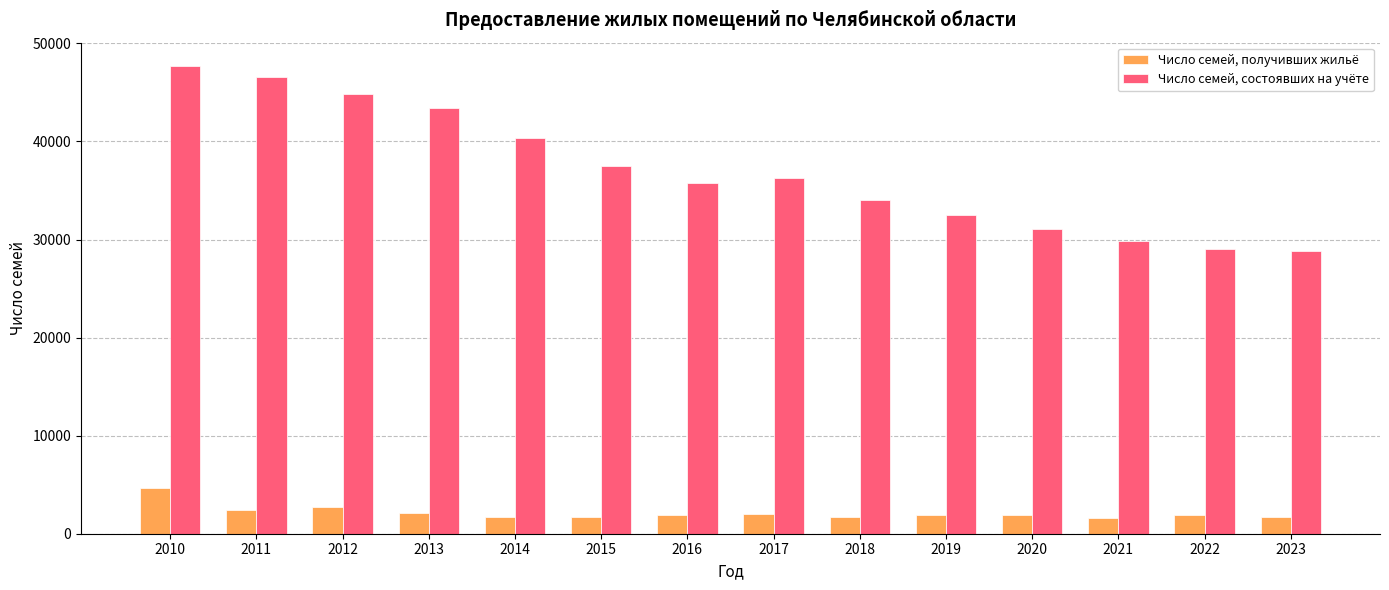

Which category has the highest value across all series?

2010